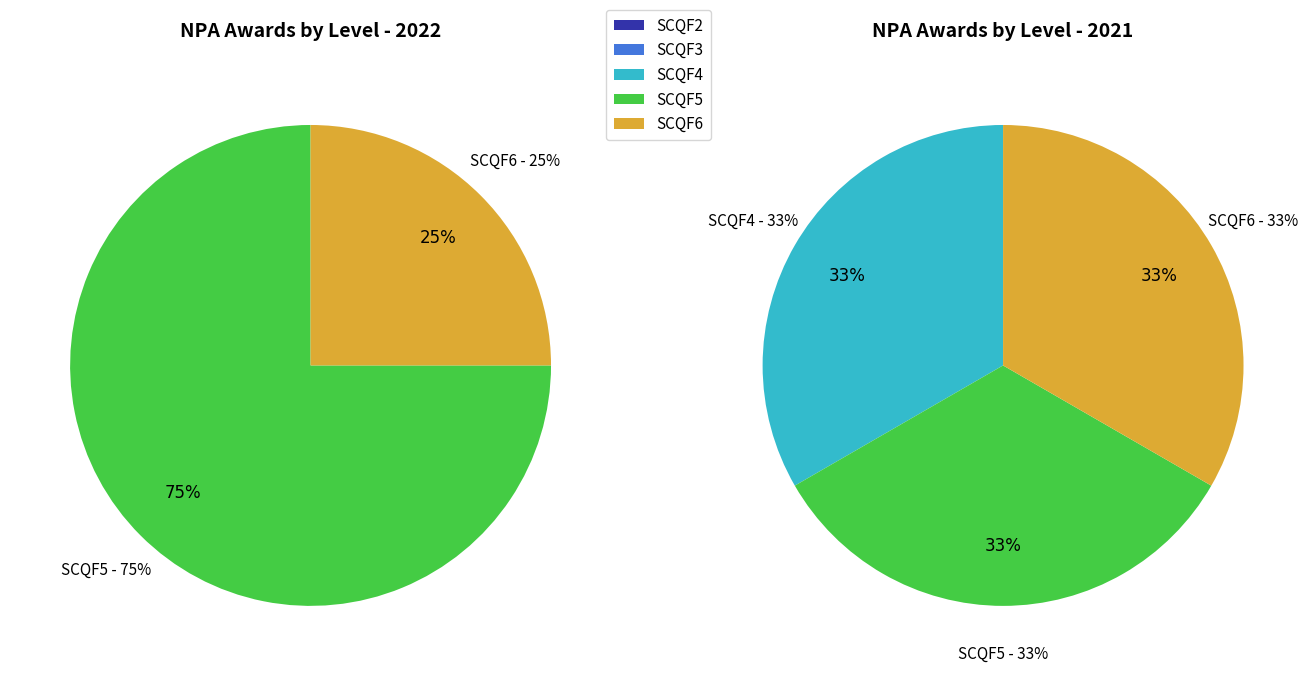

The SCQF2 slice represents 11% of the pie. True or false?

False